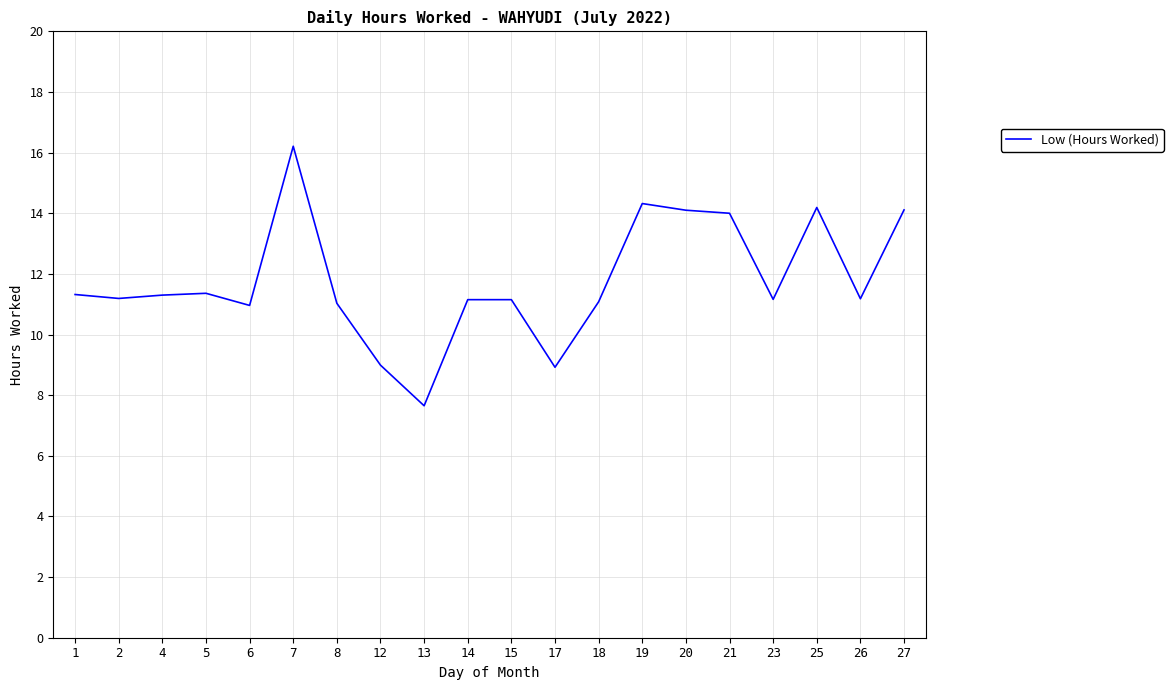

Does the chart display data point markers on the line(s)?

No